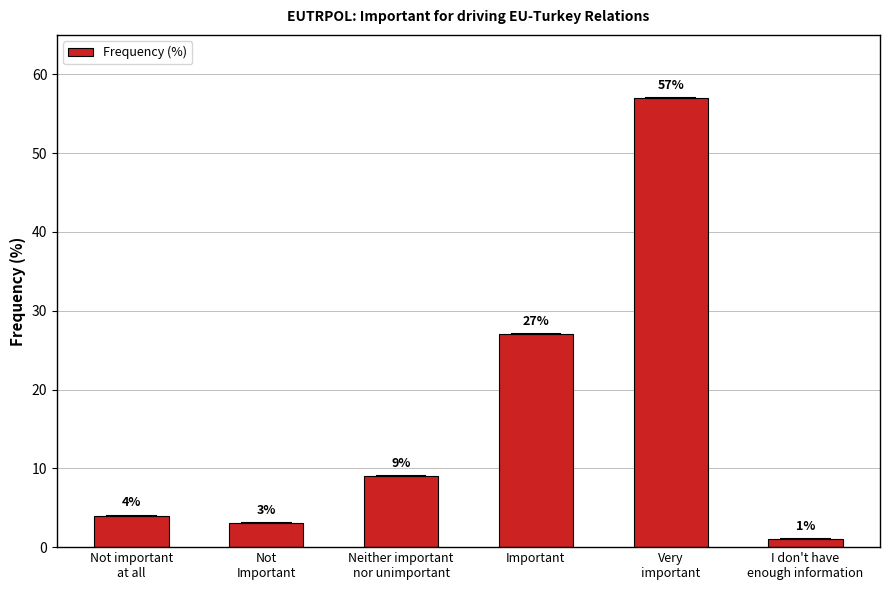

The value at Not important
at all is 6. True or false?

False